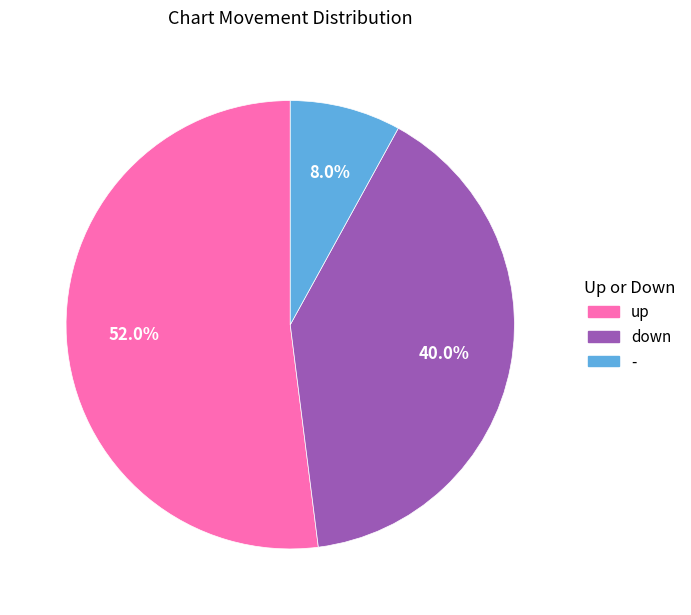

What percentage is the up slice, to the nearest percent?

52%